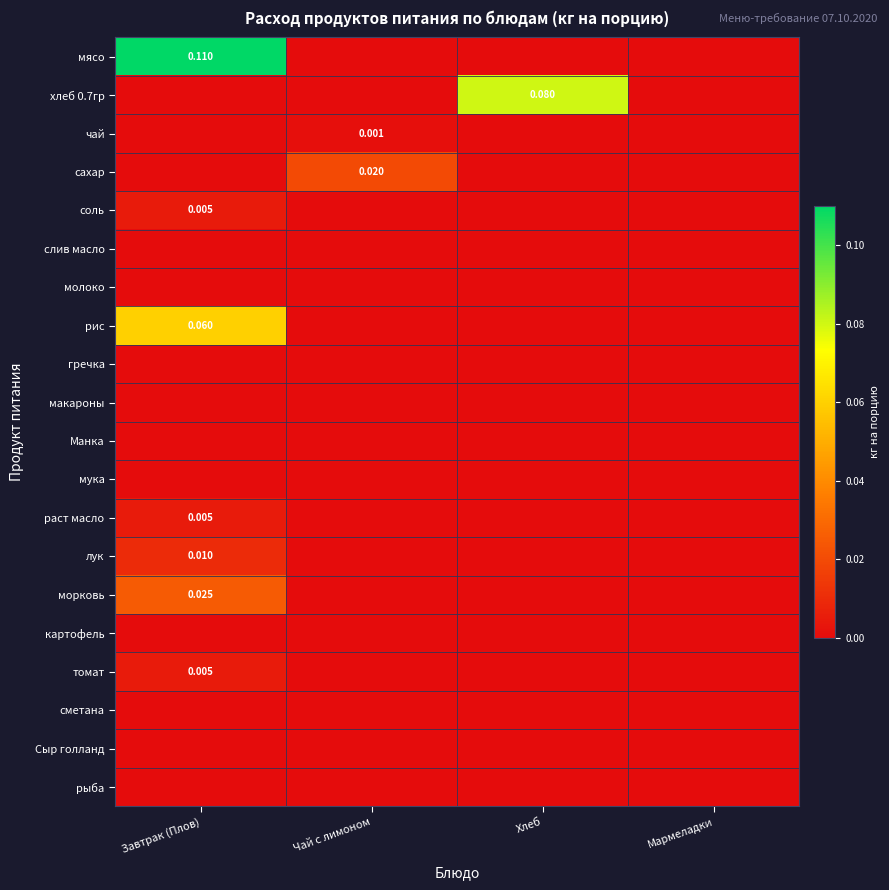

Is the value of раст масло at Завтрак (Плов) greater than the value of чай at Чай с лимоном?

Yes